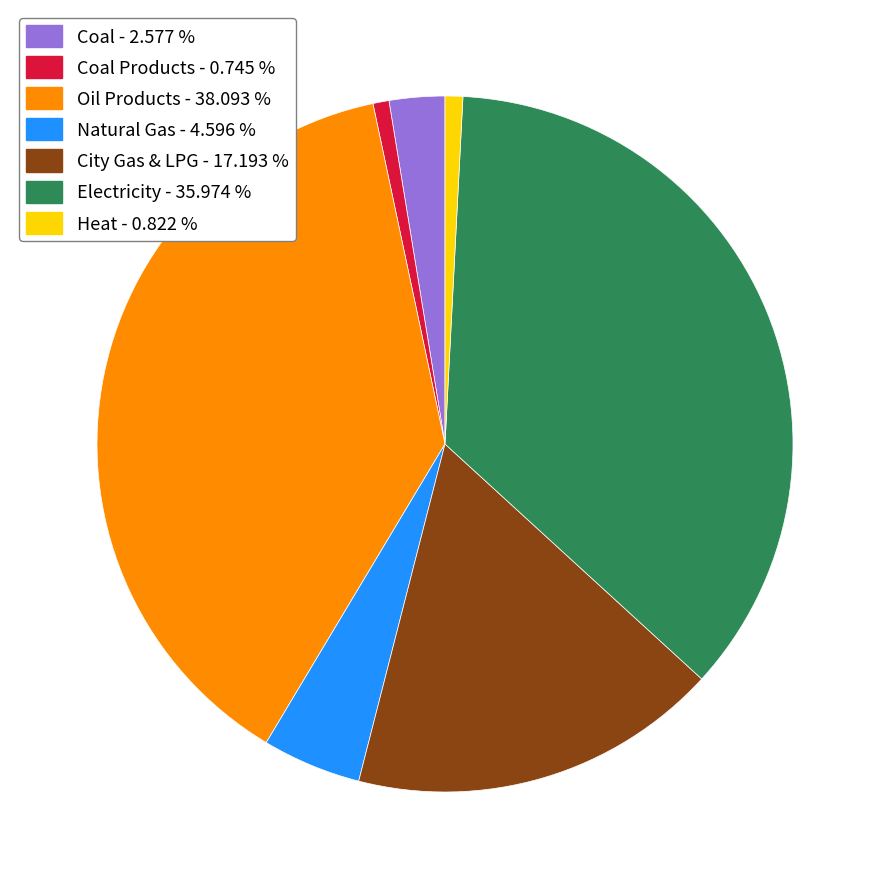

Is there any slice that represents more than half of the pie?

No